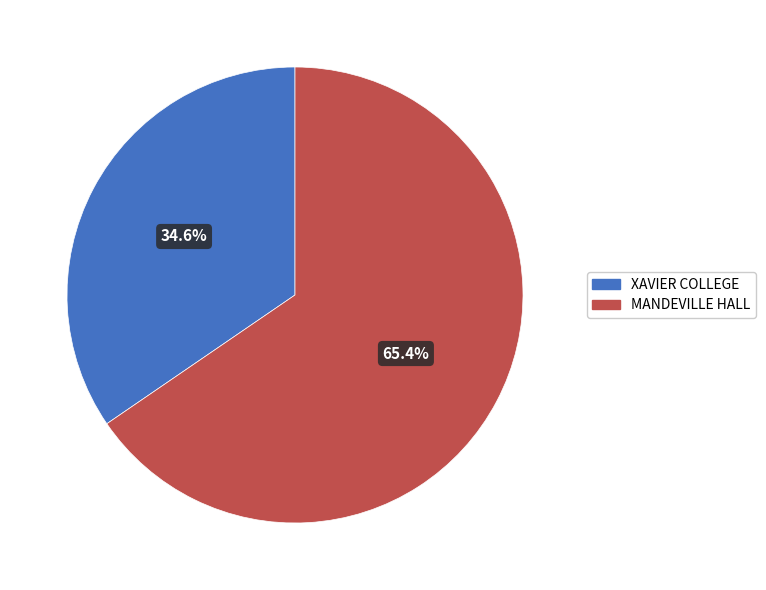

How many slices are in this pie chart?

2